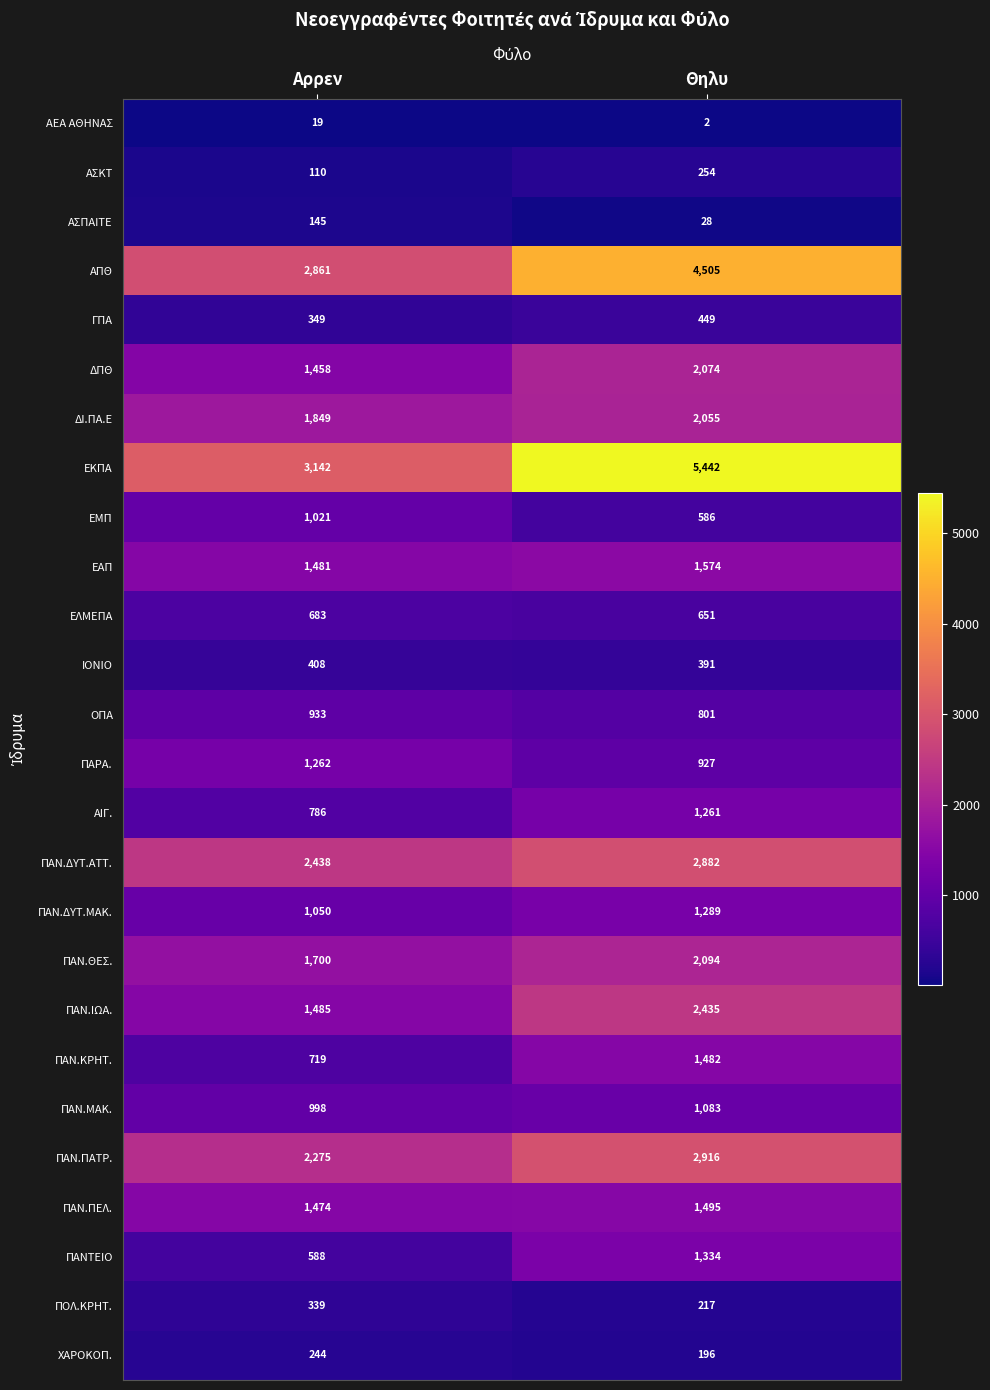

What is the lowest value of the ΠΑΝ.ΔΥΤ.ΑΤΤ. series?

2438